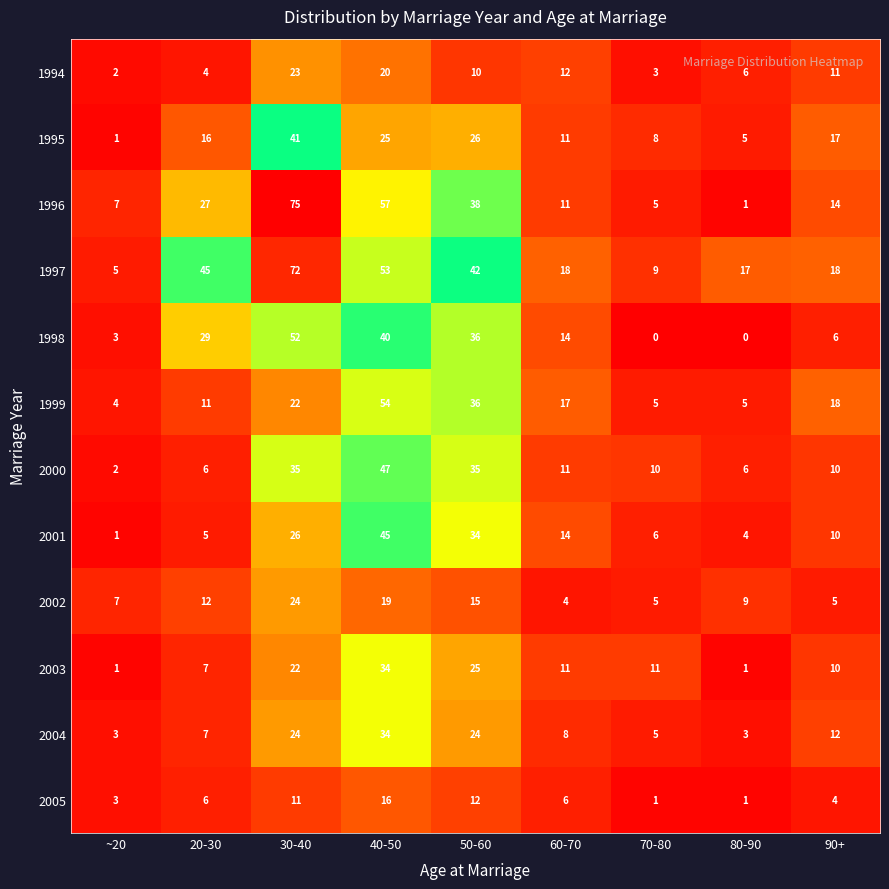

Is the value of 1996 at 70-80 greater than the value of 2004 at 40-50?

No